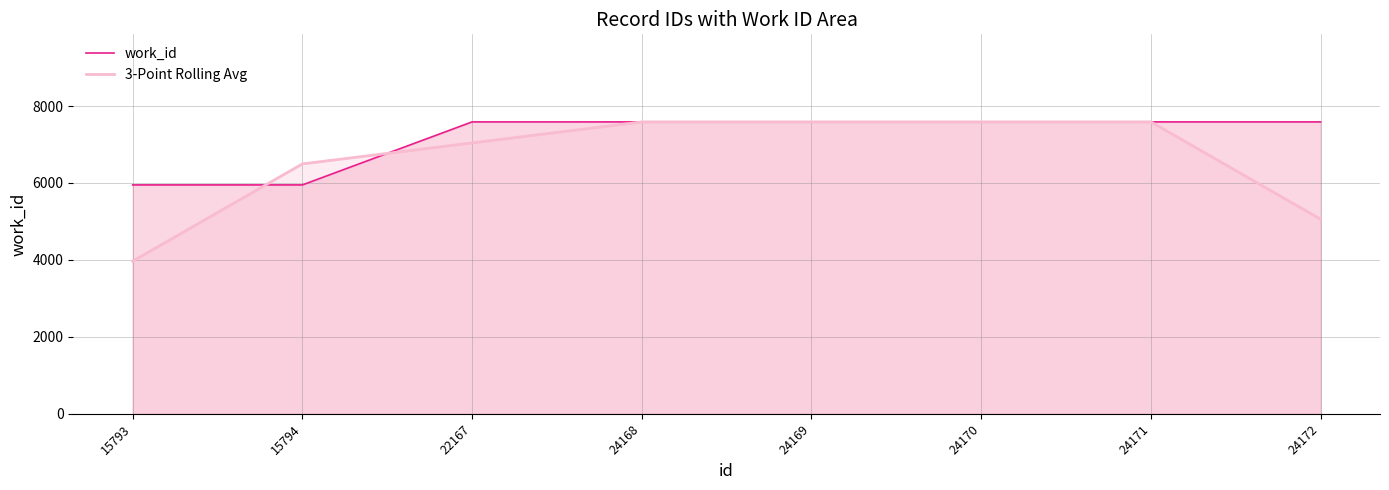

What is the sum of all work_id values?

57420